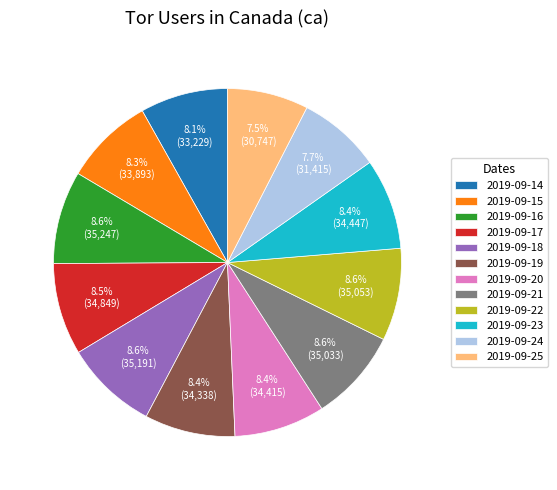

What percentage is NOT represented by 2019-09-17?

91.5%